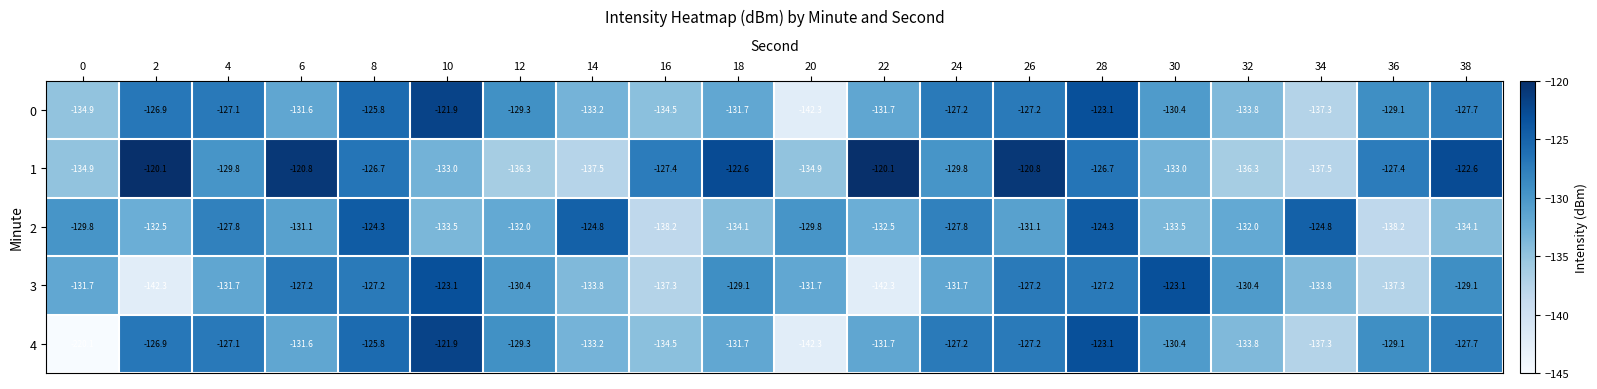

Which series has the widest spread of values?

4